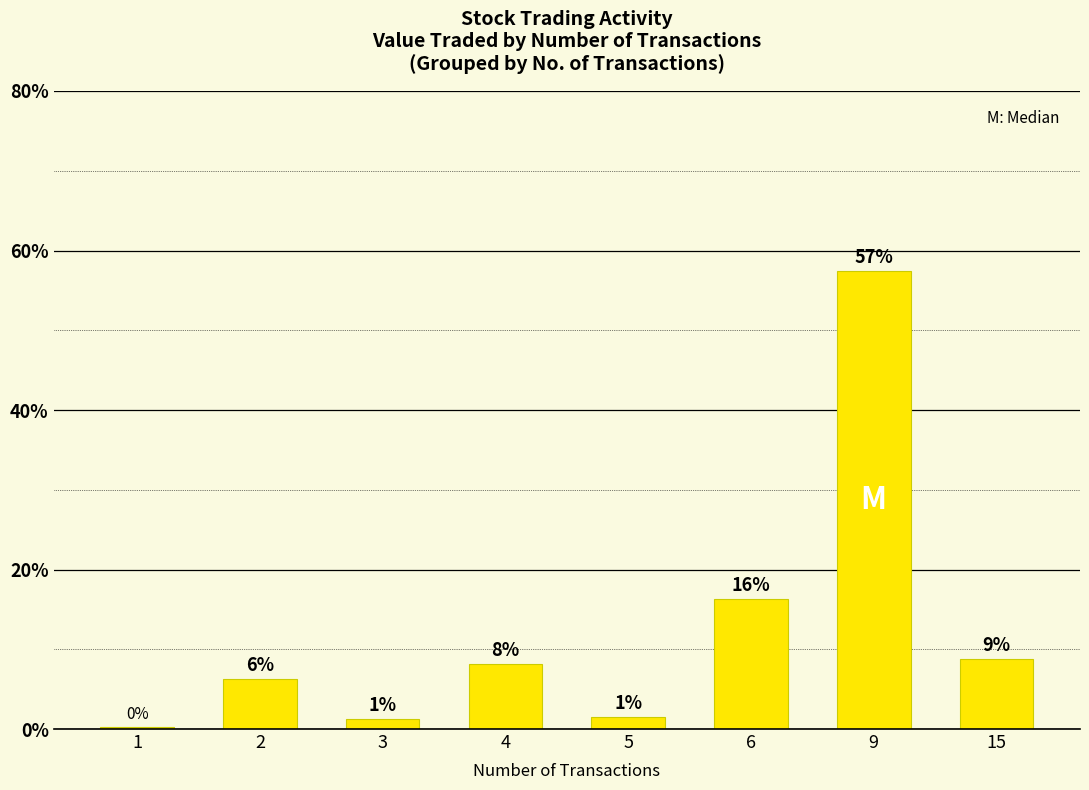

Rank the categories by value from lowest to highest.

1, 3, 5, 2, 4, 15, 6, 9